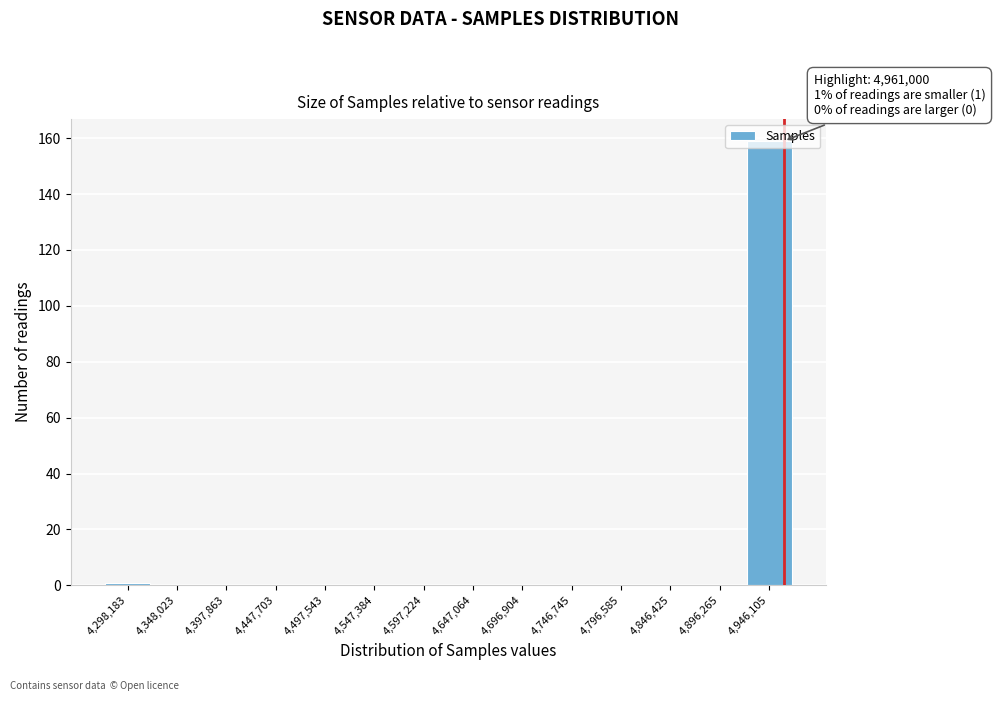

Over which range of the x-axis is the bar tallest?

4920000 to 4970000